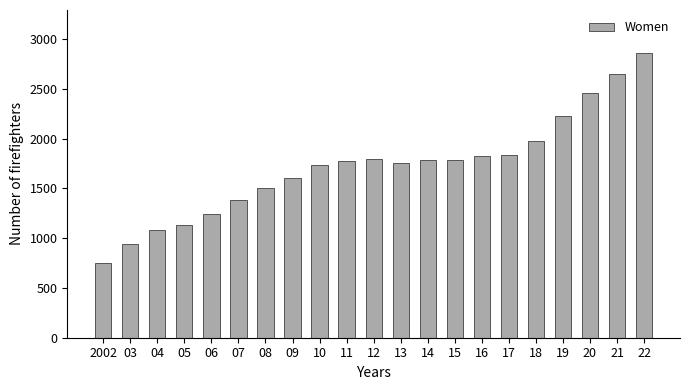

The value at 13 is 1755. True or false?

True